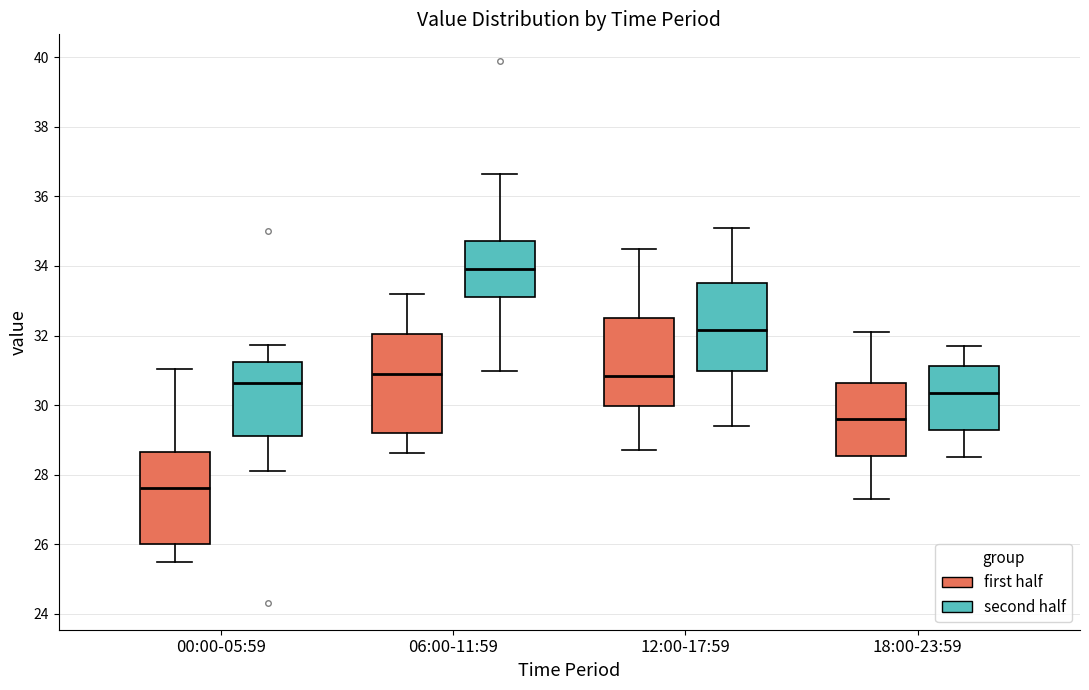

Reading left to right, transcribe this box plot: for each box, give where its median line is, the range the box spans, and where its two whiskers end, as read against the y-axis. The values are not printed on the chart, so give them approximately, as read against the axis.

00:00-05:59 (first half): median 27.6, box 26.0 to 28.6, whiskers 25.4 to 31.0
00:00-05:59 (second half): median 30.6, box 29.2 to 31.2, whiskers 28.2 to 31.8
06:00-11:59 (first half): median 31.0, box 29.2 to 32.0, whiskers 28.6 to 33.2
06:00-11:59 (second half): median 34.0, box 33.2 to 34.8, whiskers 31.0 to 36.6
12:00-17:59 (first half): median 30.8, box 30.0 to 32.6, whiskers 28.8 to 34.6
12:00-17:59 (second half): median 32.2, box 31.0 to 33.6, whiskers 29.4 to 35.2
18:00-23:59 (first half): median 29.6, box 28.6 to 30.6, whiskers 27.4 to 32.2
18:00-23:59 (second half): median 30.4, box 29.2 to 31.2, whiskers 28.6 to 31.8